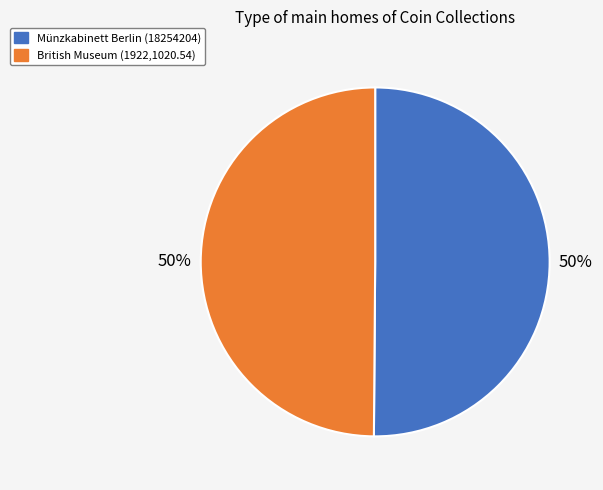

To the nearest percent, what portion does Münzkabinett Berlin (18254204) represent?

50%